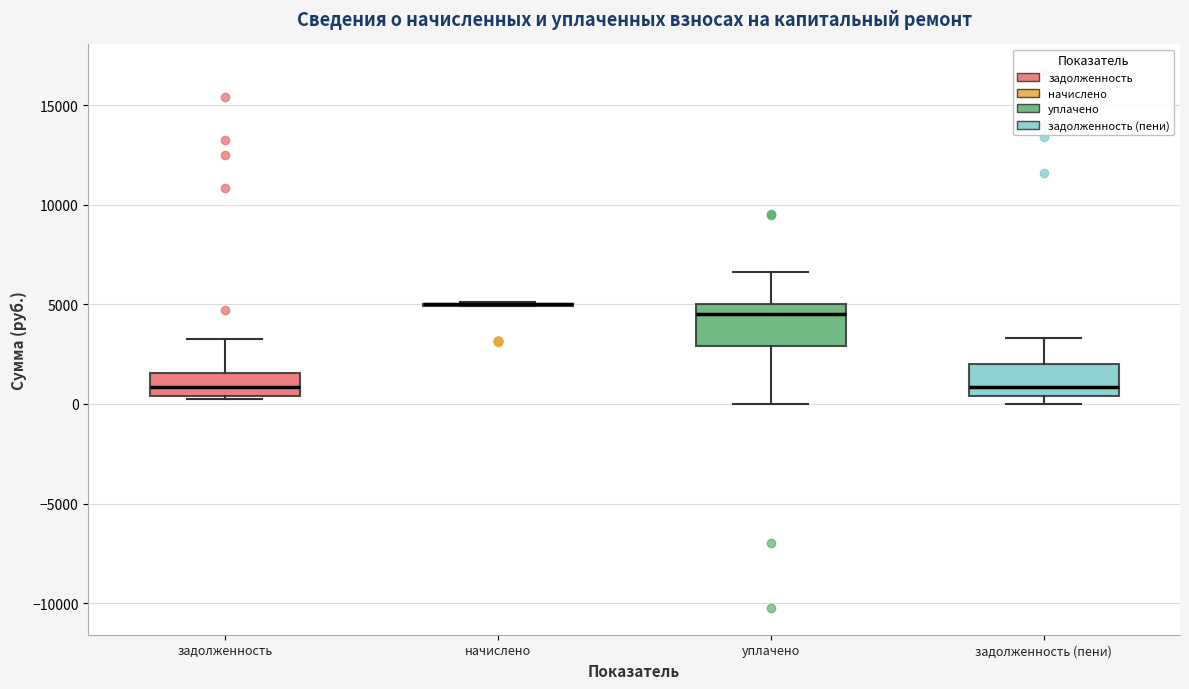

Reading left to right, transcribe this box plot: for each box, give where its median line is, the range the box spans, and where its two whiskers end, as read against the y-axis. The values are not printed on the chart, so give them approximately, as read against the axis.

задолженность: median 1000, box 500 to 1500, whiskers 500 (just below the box's lower edge) to 3500
начислено: box collapsed to a line at 5000, whiskers 5000 to 5000
уплачено: median 4500, box 3000 to 5000, whiskers 0 to 6500
задолженность (пени): median 1000, box 500 to 2000, whiskers 0 to 3500